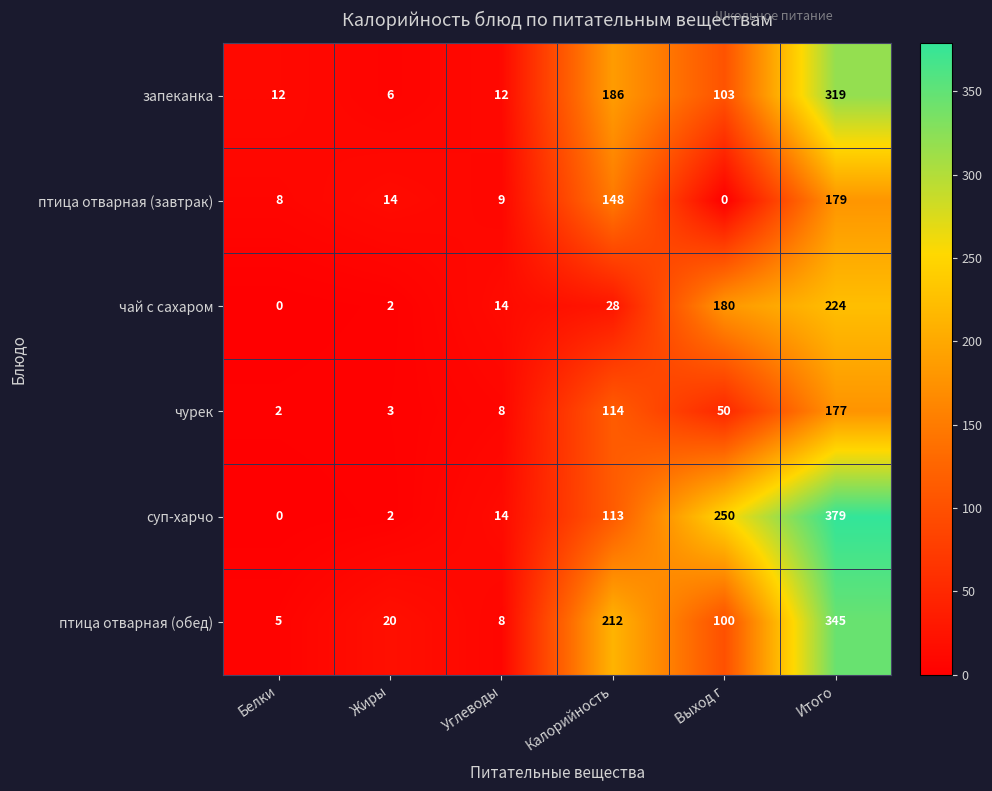

Read the птица отварная (обед) value at Итого, to the nearest 5.

345